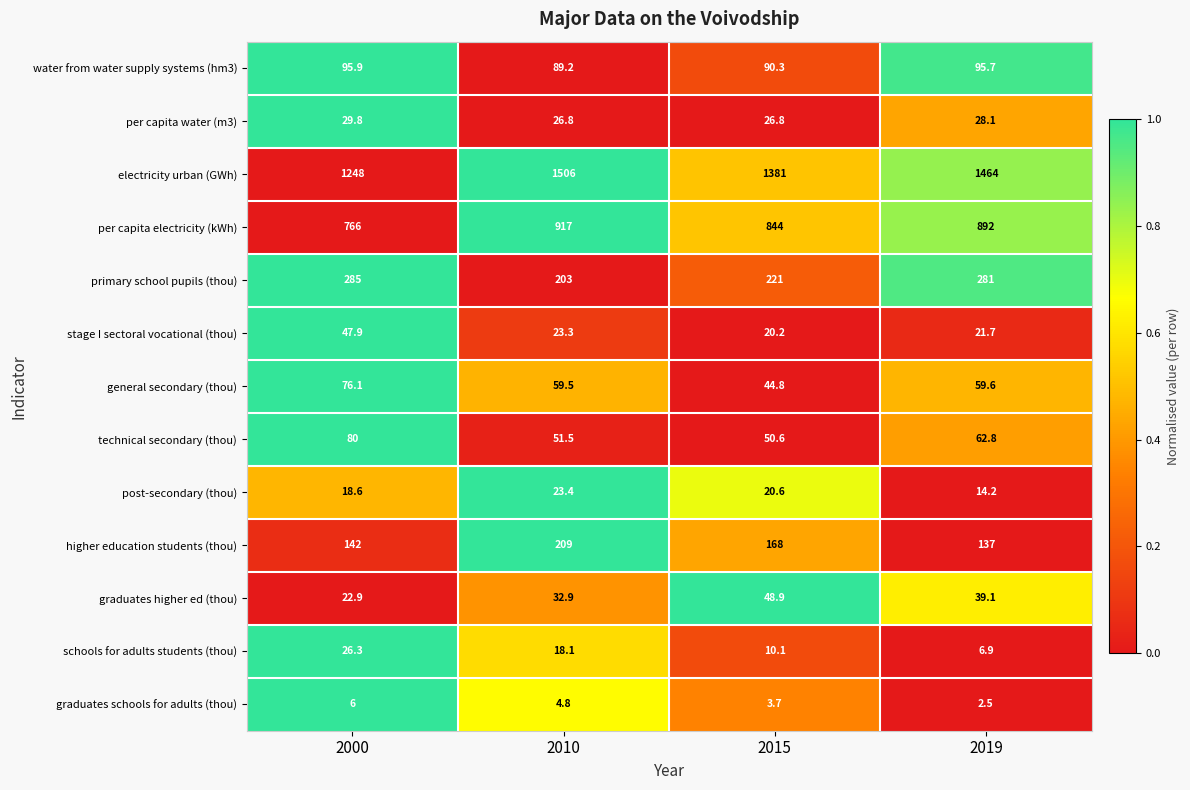

Which series has the largest range (max minus min)?

electricity urban (GWh)